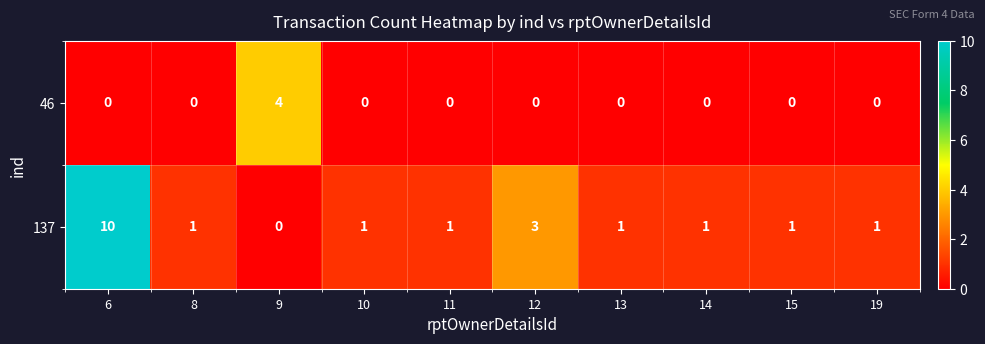

Rank the series by their average value, from lowest to highest.

46, 137